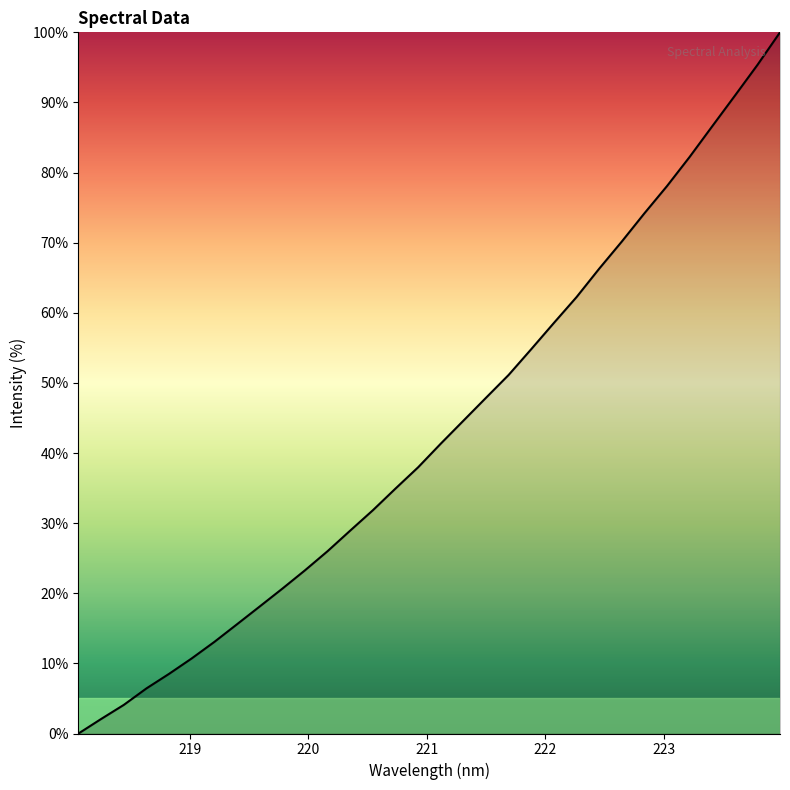

What is the difference between the second highest and minimum values?

95.3